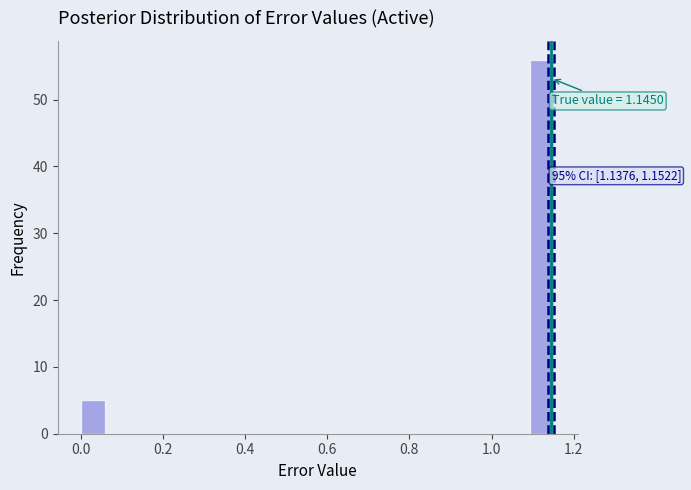

Around what value on the x-axis is the tallest bar? Give the approximate position of its centre, as read against the axis.

1.12